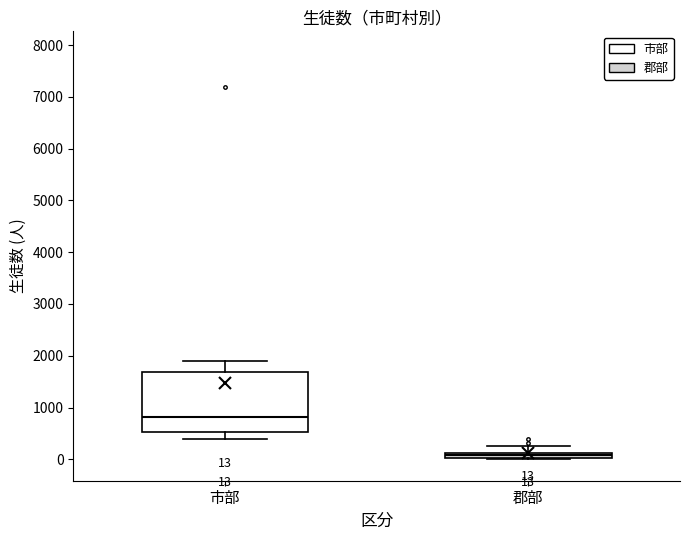

Which box is the tallest, from its lower edge to its upper edge?

市部